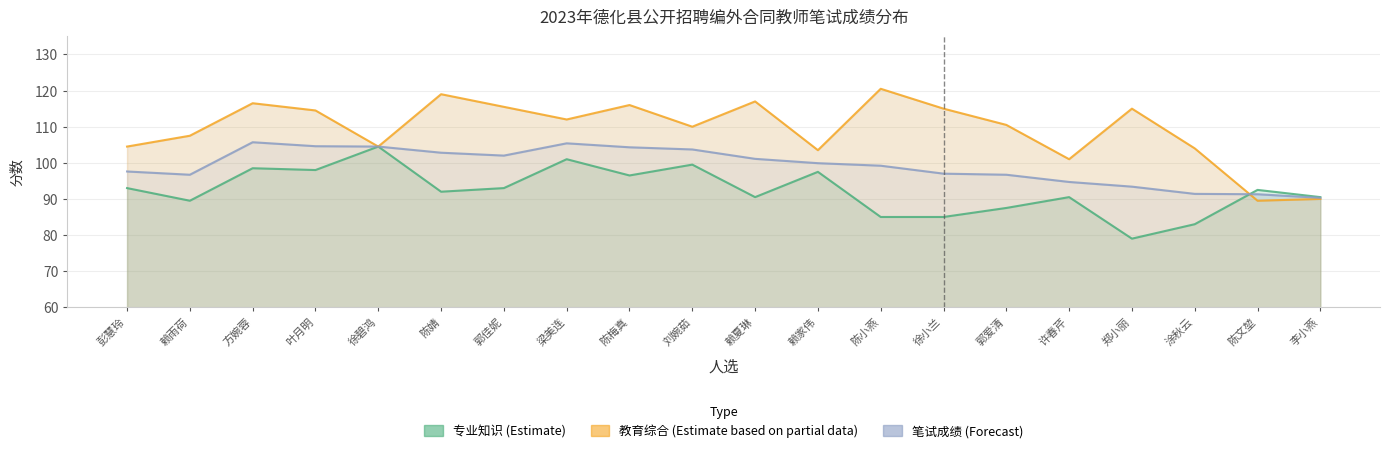

True or false: 专业知识 and 教育综合 intersect in this chart.

True